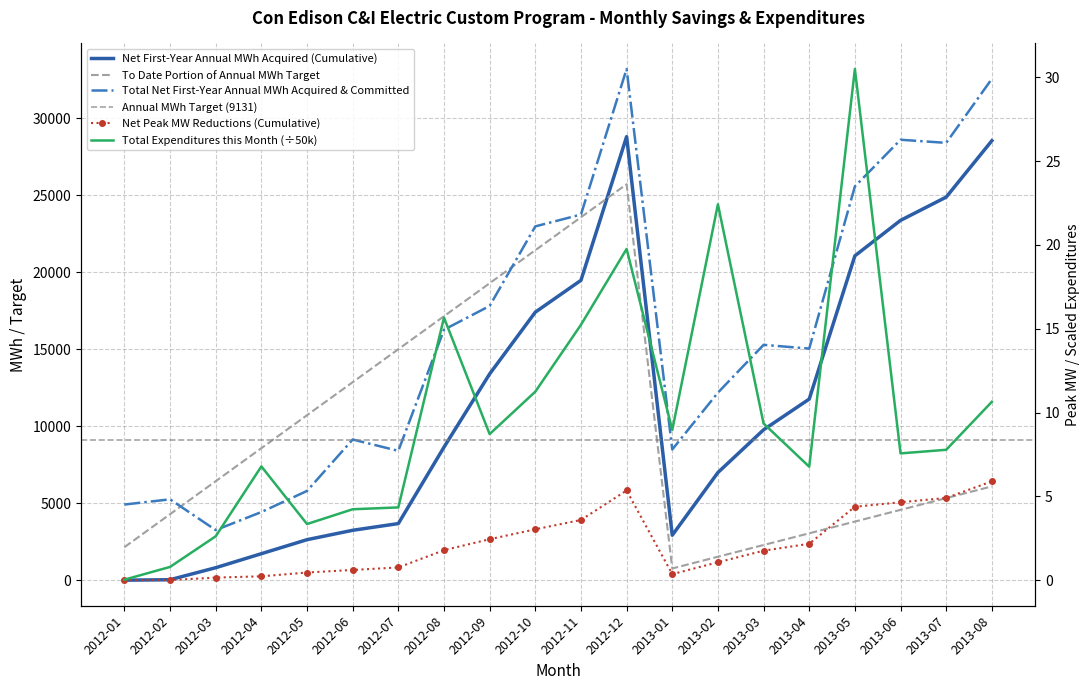

What is the highest value of the Net First-Year Annual MWh Acquired (Cumulative) series?

28793.6